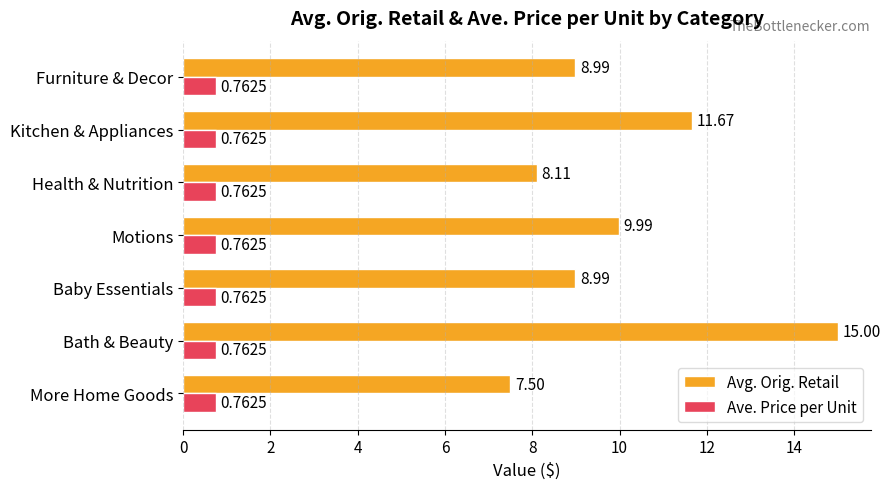

What is the average value of the Avg. Orig. Retail series?

10.0